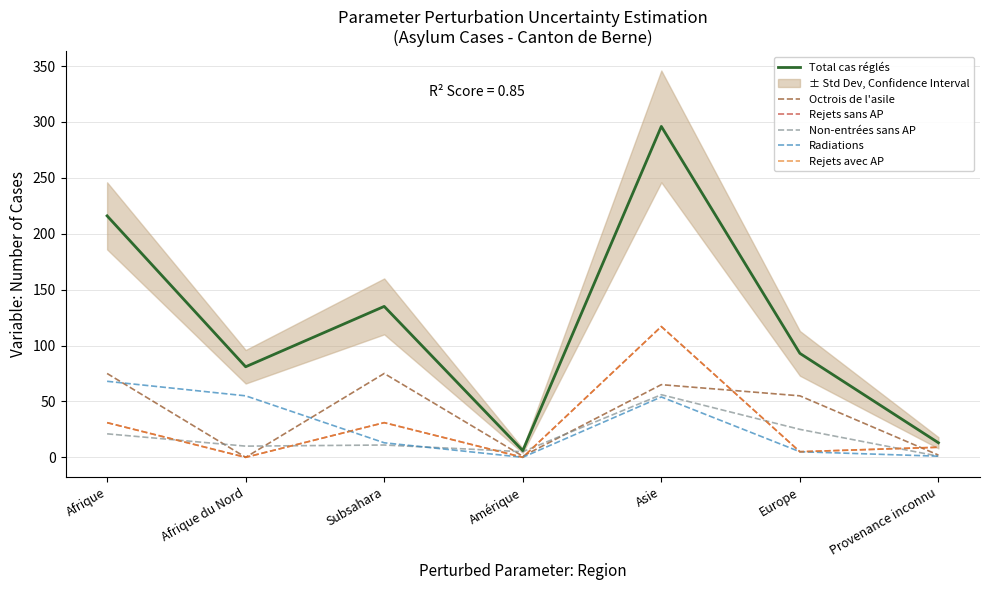

The Total cas réglés series shows 3 at Amérique. True or false?

False